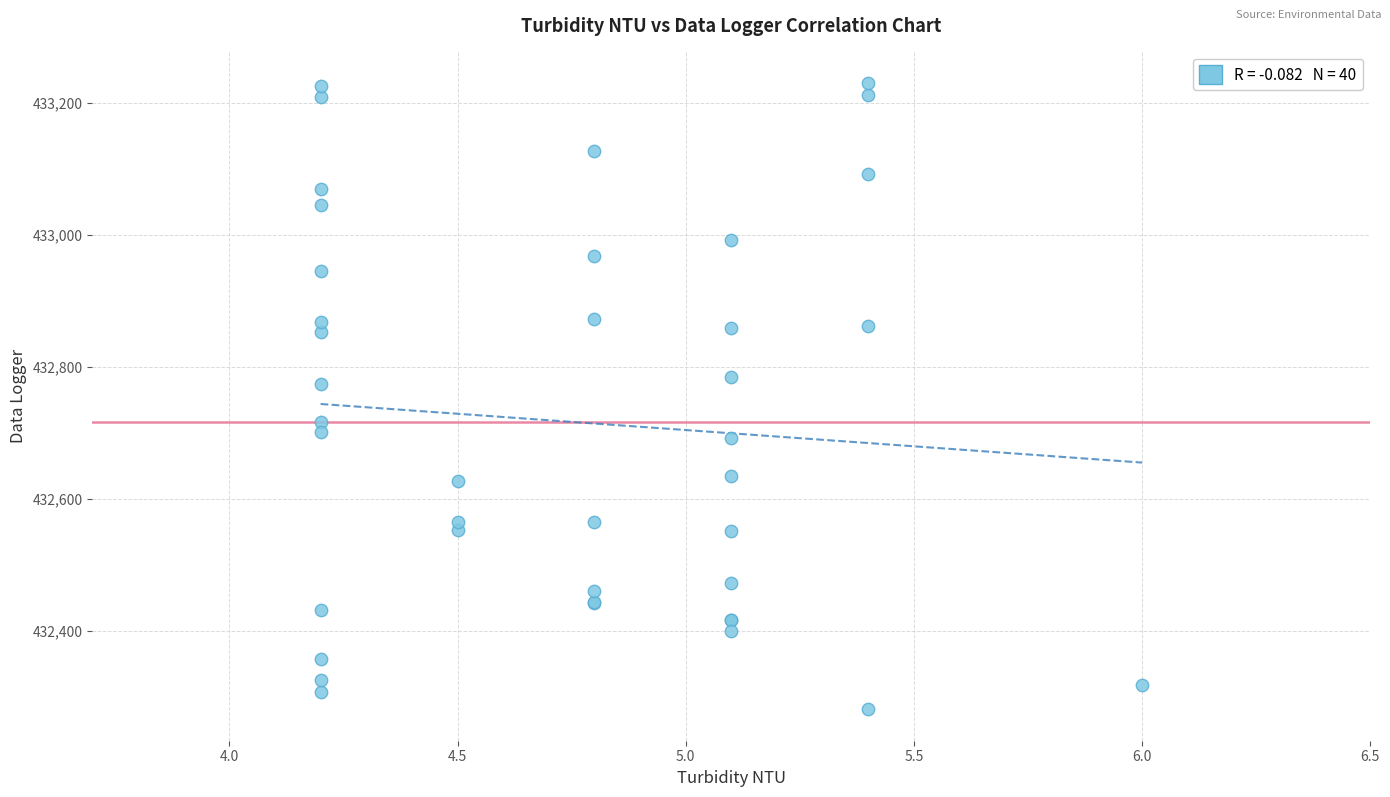

What Y value in the scatter plot is closest to 432755?

432774.2